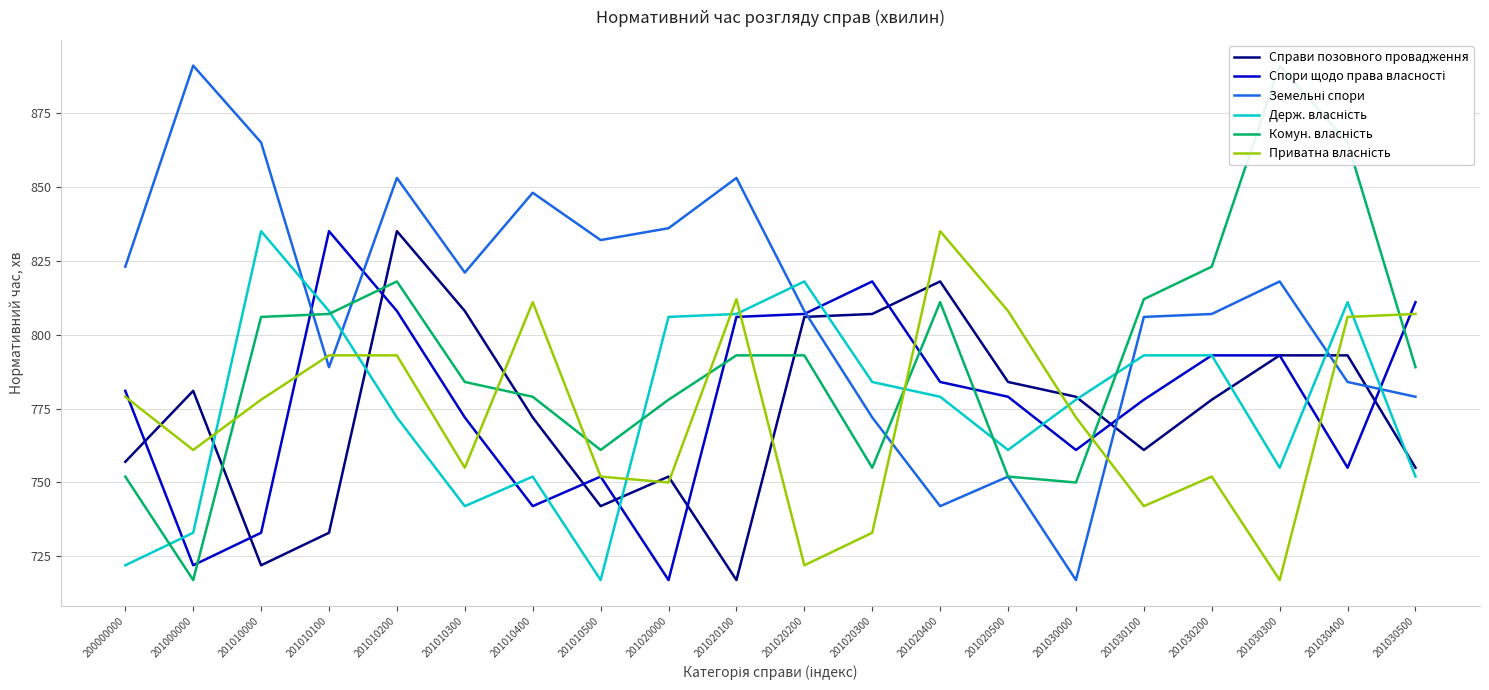

At which category is the sum across all series the highest?

201010200